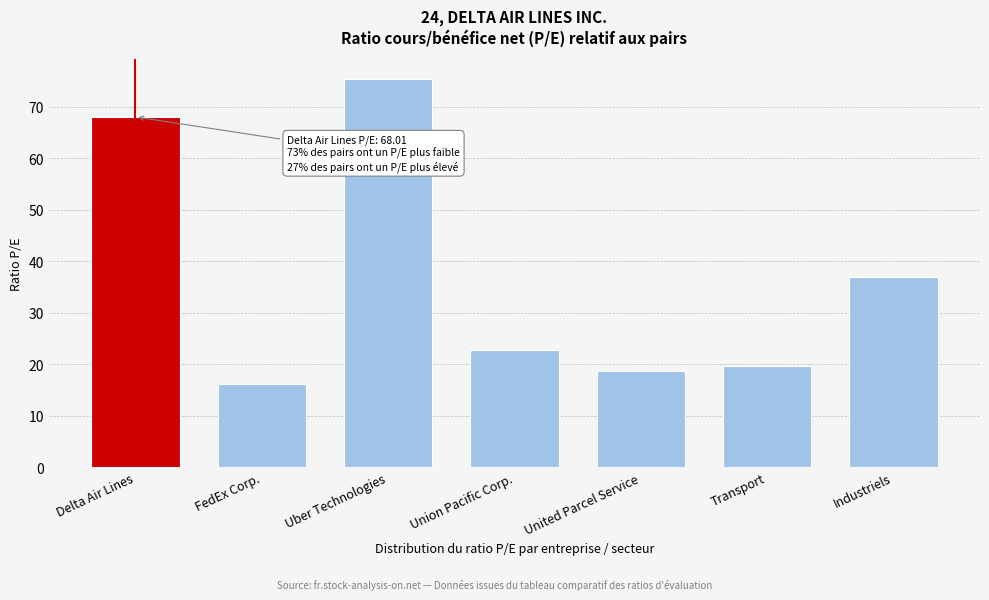

Reading left to right, transcribe all the data shown in this chart.

Delta Air Lines=68.0	FedEx Corp.=16.2	Uber Technologies=75.5	Union Pacific Corp.=22.7	United Parcel Service=18.7	Transport=19.8	Industriels=37.0